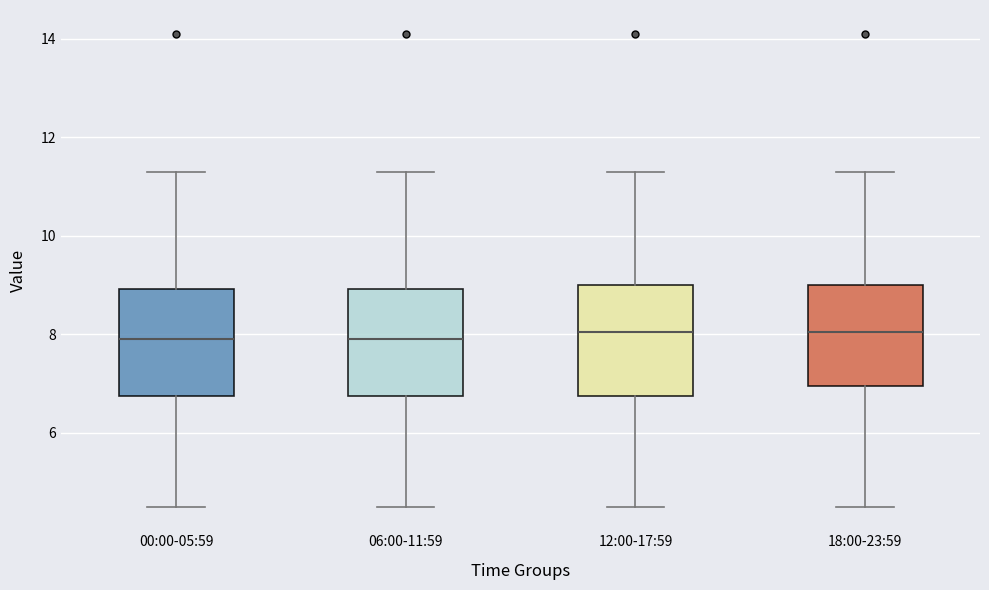

Reading left to right, read every box against the y-axis: the position of its median line, the range the box covers, and the ends of its whiskers. The values are not printed on the chart, so give them approximately, as read against the axis.

00:00-05:59: median 8.0, box 6.8 to 9.0, whiskers 4.6 to 11.4
06:00-11:59: median 8.0, box 6.8 to 9.0, whiskers 4.6 to 11.4
12:00-17:59: median 8.0, box 6.8 to 9.0, whiskers 4.6 to 11.4
18:00-23:59: median 8.0, box 7.0 to 9.0, whiskers 4.6 to 11.4